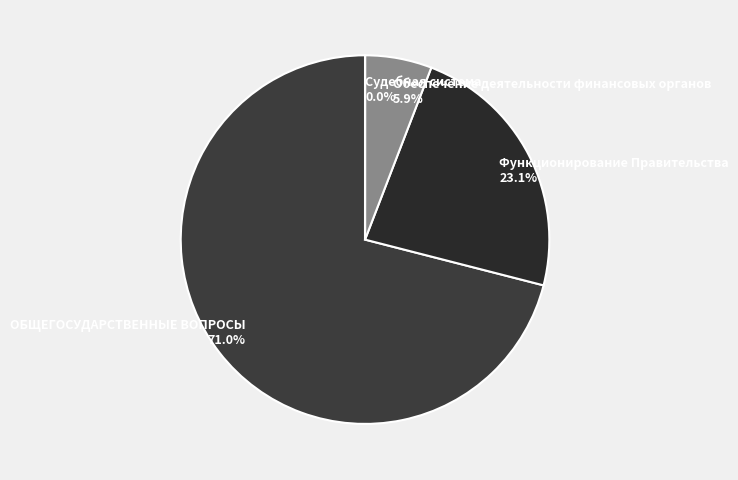

Between Обеспечение деятельности финансовых органов and Функционирование Правительства, which is larger?

Функционирование Правительства